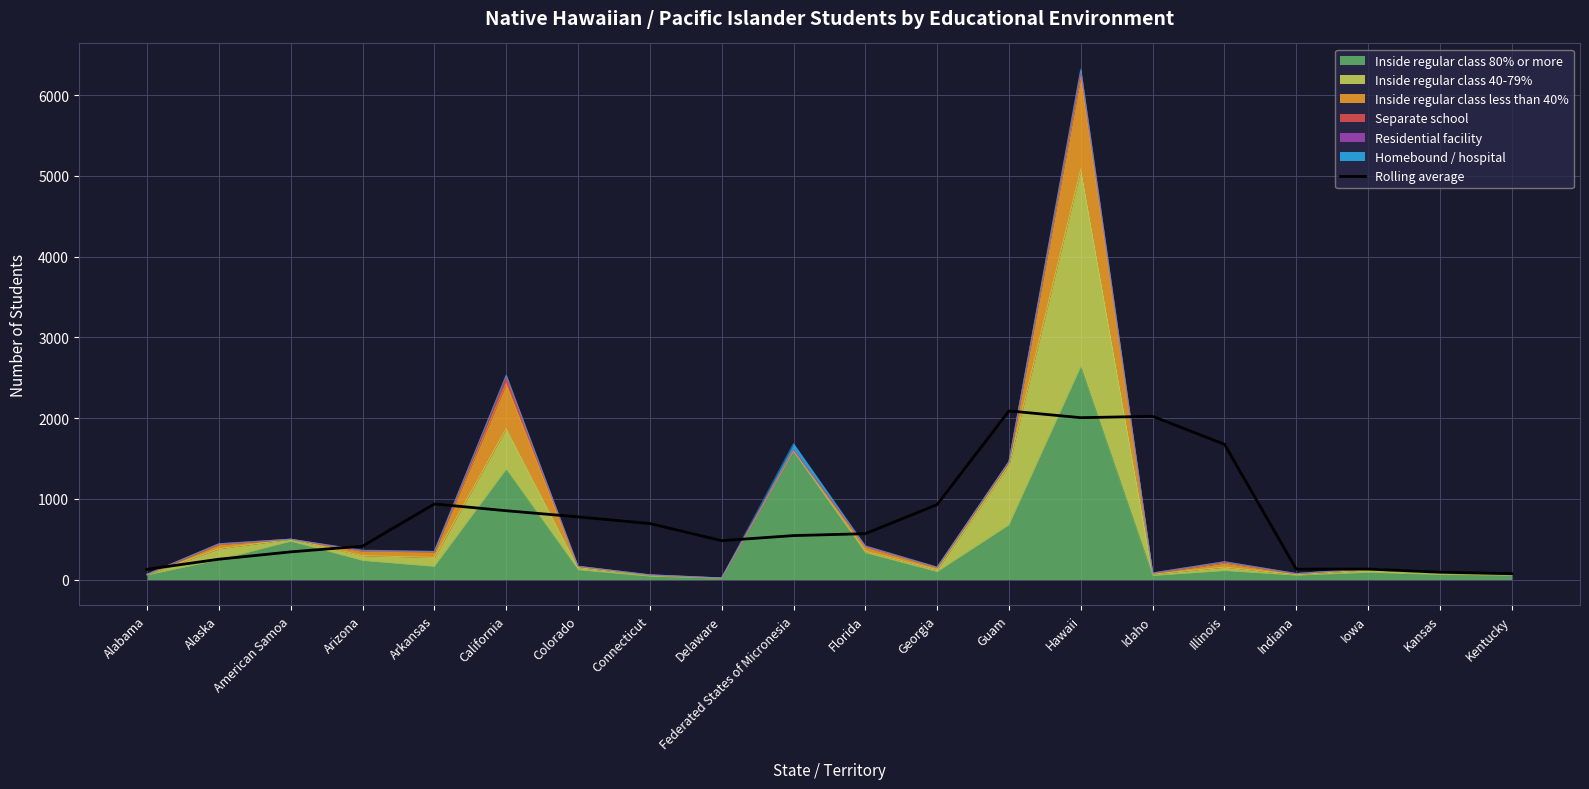

True or false: the data shows 135.4 at Delaware.

False